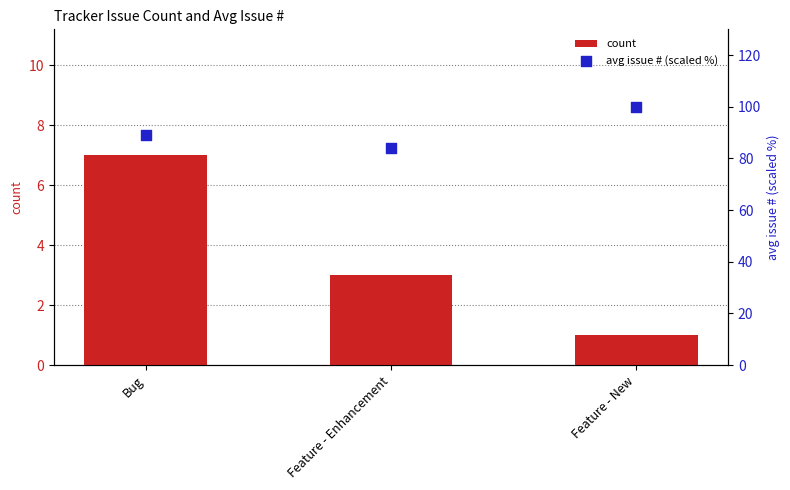

Which series has the largest Y range (max minus min)?

avg issue # (scaled %)